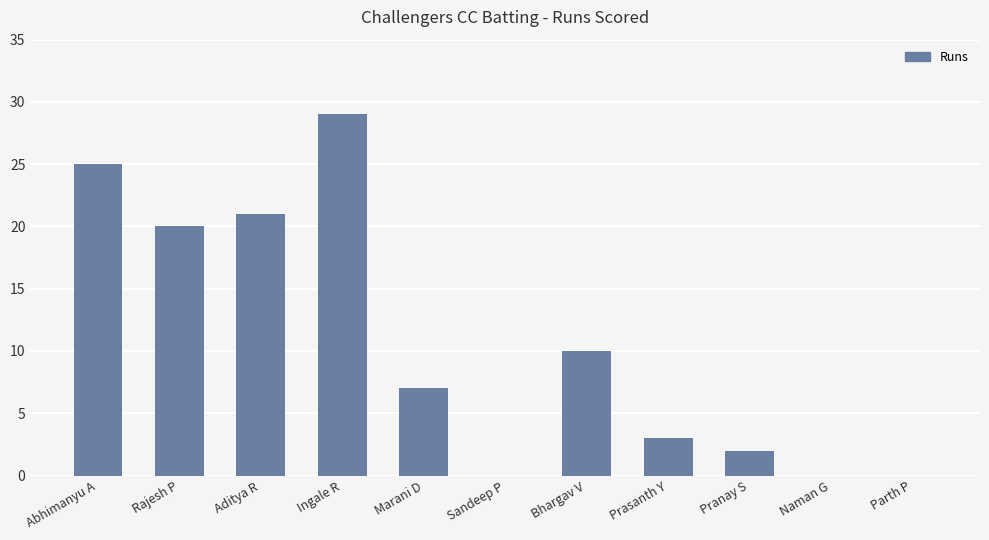

Reading left to right, what are all the values shown in this chart?

Abhimanyu A=25	Rajesh P=20	Aditya R=21	Ingale R=29	Marani D=7	Sandeep P=0	Bhargav V=10	Prasanth Y=3	Pranay S=2	Naman G=0	Parth P=0